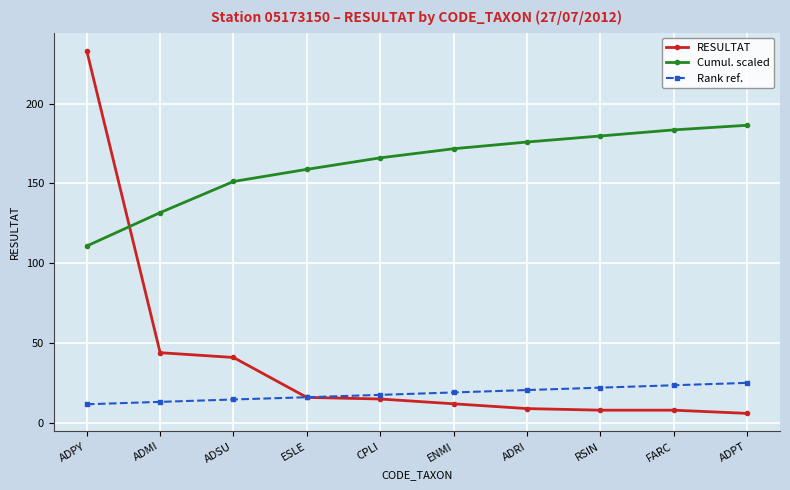

Reading left to right, list all the values displayed in this chart.

RESULTAT: 233.0	44.0	41.0	16.0	15.0	12.0	9.0	8.0	8.0	6.0
Cumul. scaled: 110.8	131.7	151.2	158.8	166.0	171.7	175.9	179.7	183.5	186.4
Rank ref.: 11.7	13.2	14.7	16.1	17.6	19.1	20.6	22.1	23.6	25.1